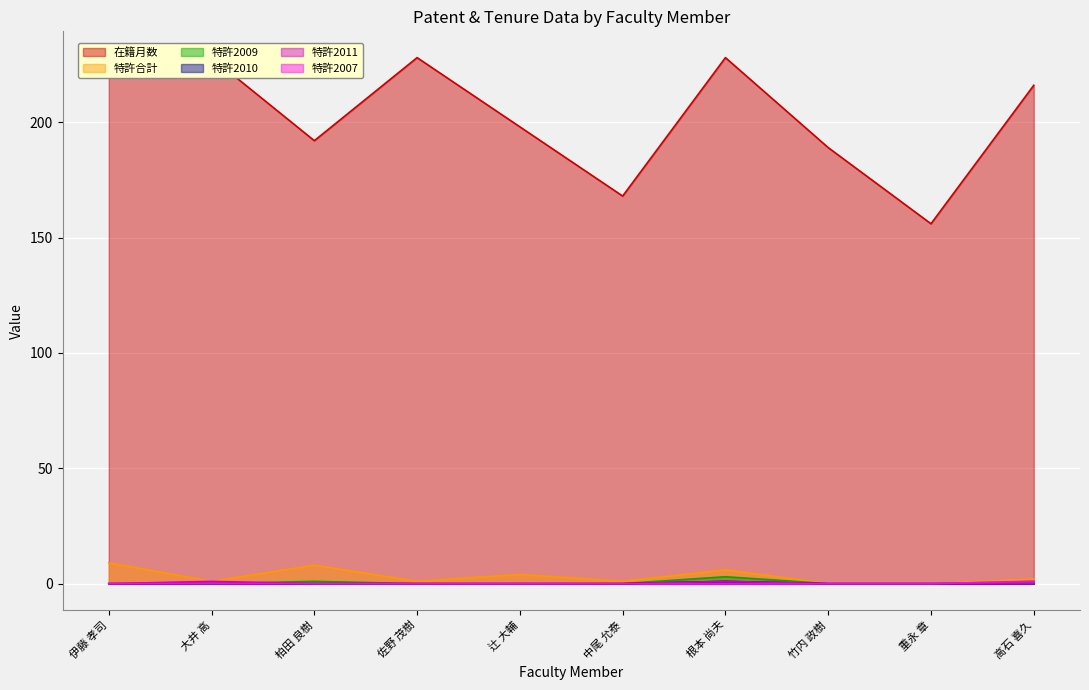

Reading right to left, list all the values displayed in this chart.

在籍月数: 高石 喜久=216	重永 章=156	竹内 政樹=189	根本 尚夫=228	中尾 允泰=168	辻 大輔=198	佐野 茂樹=228	柏田 良樹=192	大井 高=228	伊藤 孝司=228
特許合計: 高石 喜久=2	重永 章=0	竹内 政樹=0	根本 尚夫=6	中尾 允泰=1	辻 大輔=4	佐野 茂樹=1	柏田 良樹=8	大井 高=1	伊藤 孝司=9
特許2009: 高石 喜久=1	重永 章=0	竹内 政樹=0	根本 尚夫=3	中尾 允泰=0	辻 大輔=0	佐野 茂樹=0	柏田 良樹=1	大井 高=0	伊藤 孝司=0
特許2010: 高石 喜久=0	重永 章=0	竹内 政樹=0	根本 尚夫=1	中尾 允泰=0	辻 大輔=0	佐野 茂樹=0	柏田 良樹=0	大井 高=0	伊藤 孝司=0
特許2011: 高石 喜久=0	重永 章=0	竹内 政樹=0	根本 尚夫=1	中尾 允泰=0	辻 大輔=0	佐野 茂樹=0	柏田 良樹=0	大井 高=1	伊藤 孝司=0
特許2007: 高石 喜久=1	重永 章=0	竹内 政樹=0	根本 尚夫=0	中尾 允泰=0	辻 大輔=0	佐野 茂樹=0	柏田 良樹=0	大井 高=0	伊藤 孝司=0